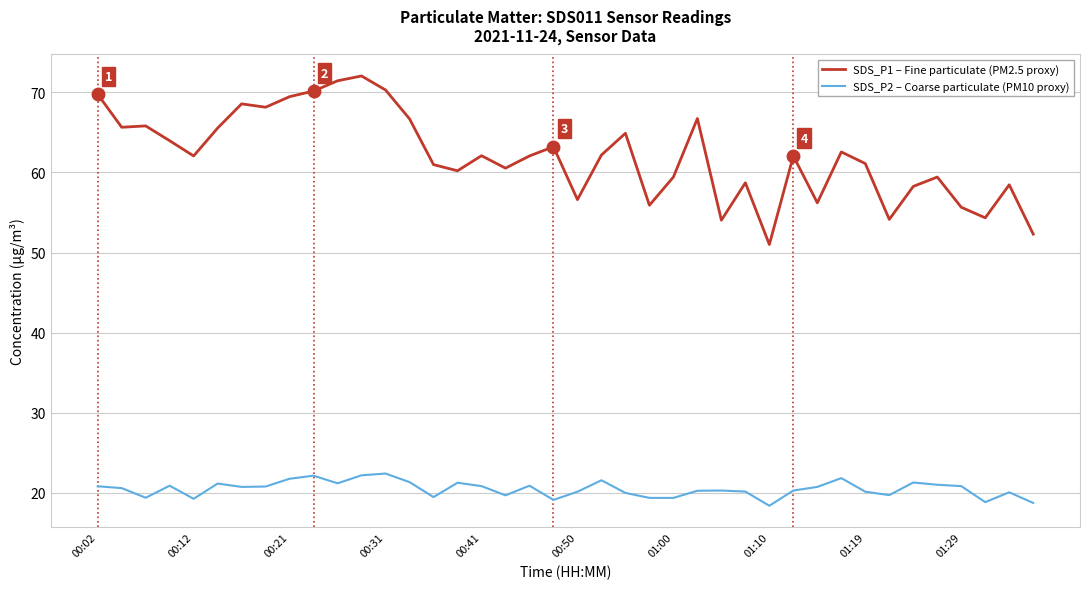

True or false: SDS_P2 – Coarse particulate (PM10 proxy) and SDS_P1 – Fine particulate (PM2.5 proxy) intersect in this chart.

False